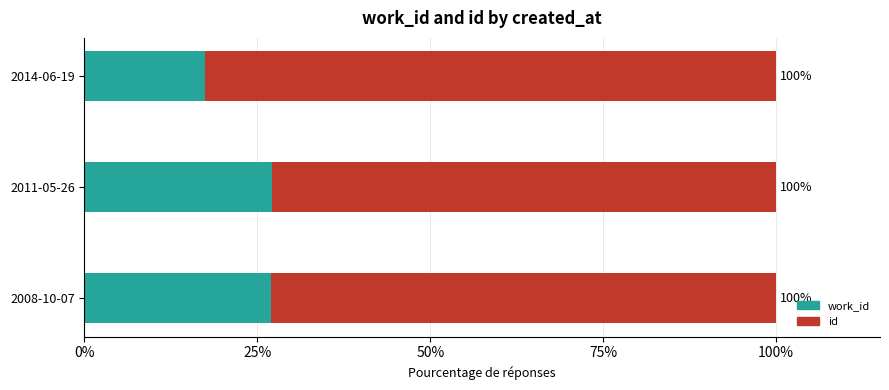

What are all the series names shown in the legend?

work_id, id